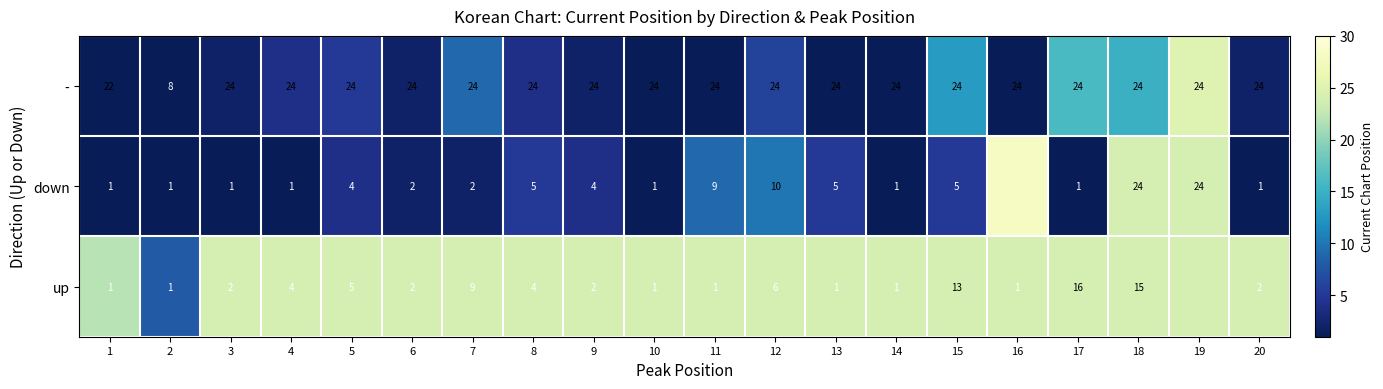

True or false: down has a value of 2 at 4.

False